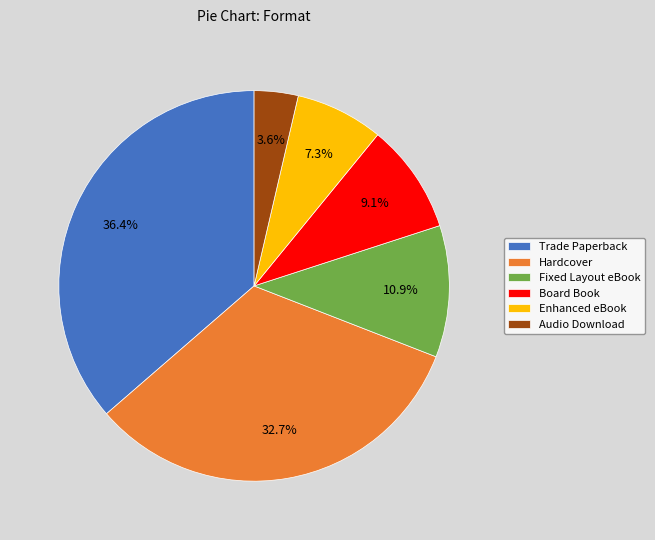

Count the number of slices in the pie.

6